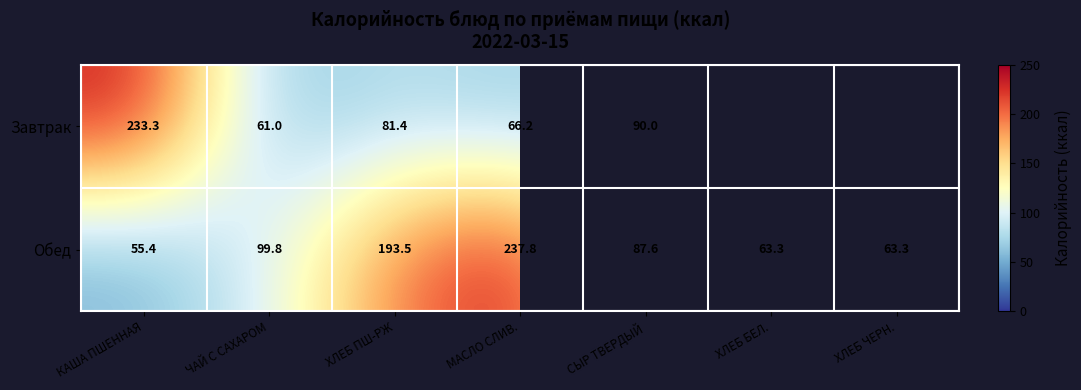

Rank the series at МАСЛО СЛИВ. from lowest to highest value.

Завтрак, Обед